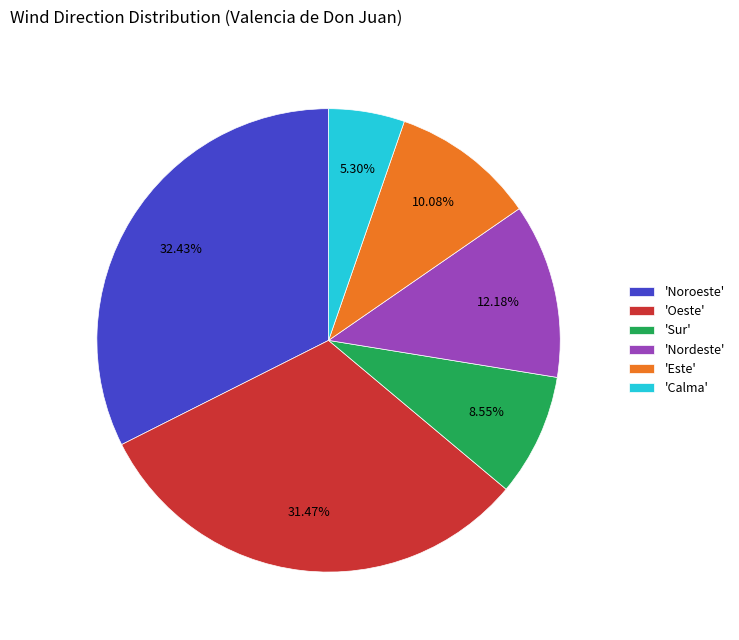

Rank the categories by value from highest to lowest.

'Noroeste', 'Oeste', 'Nordeste', 'Este', 'Sur', 'Calma'